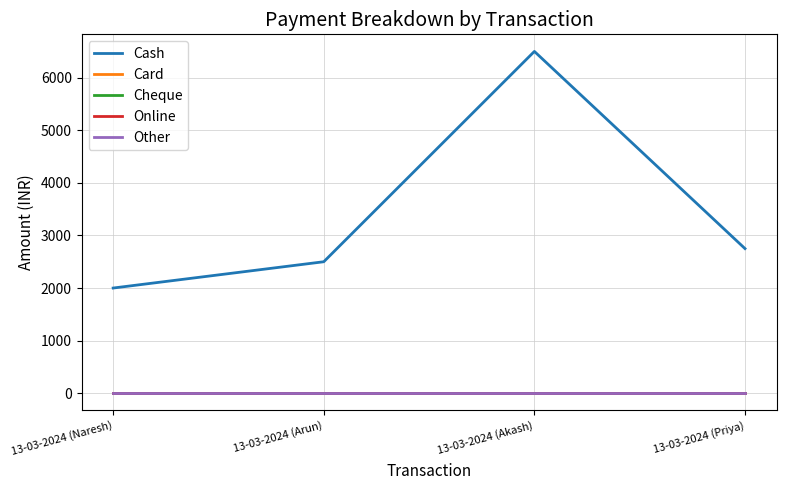

Which series has the largest total across all categories?

Cash